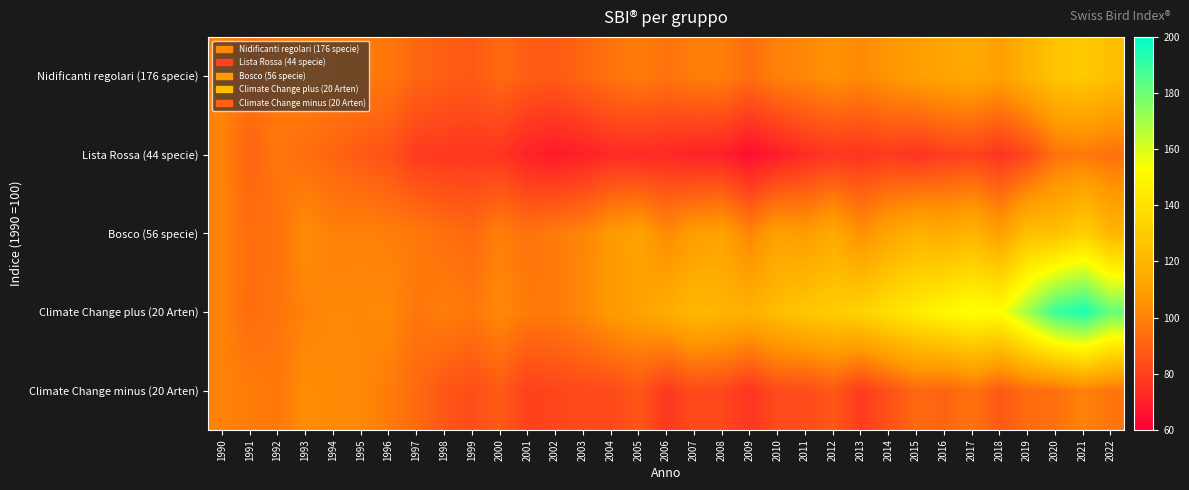

List the series in order of their peak value, highest first.

Climate Change plus (20 Arten), Bosco (56 specie), Nidificanti regolari (176 specie), Climate Change minus (20 Arten), Lista Rossa (44 specie)